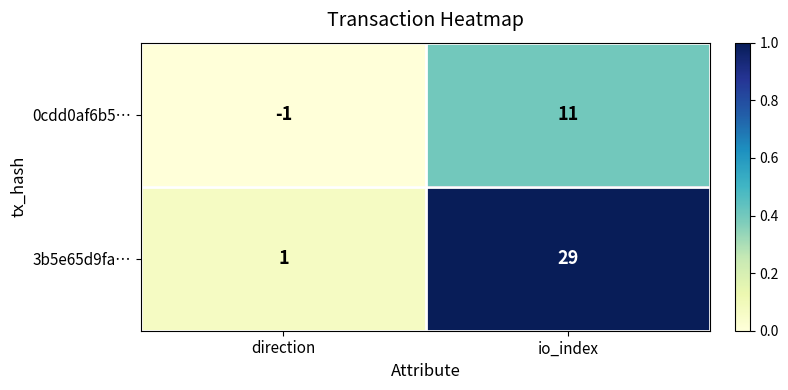

Is it true that 0cdd0af6b5… equals 5 at io_index?

False